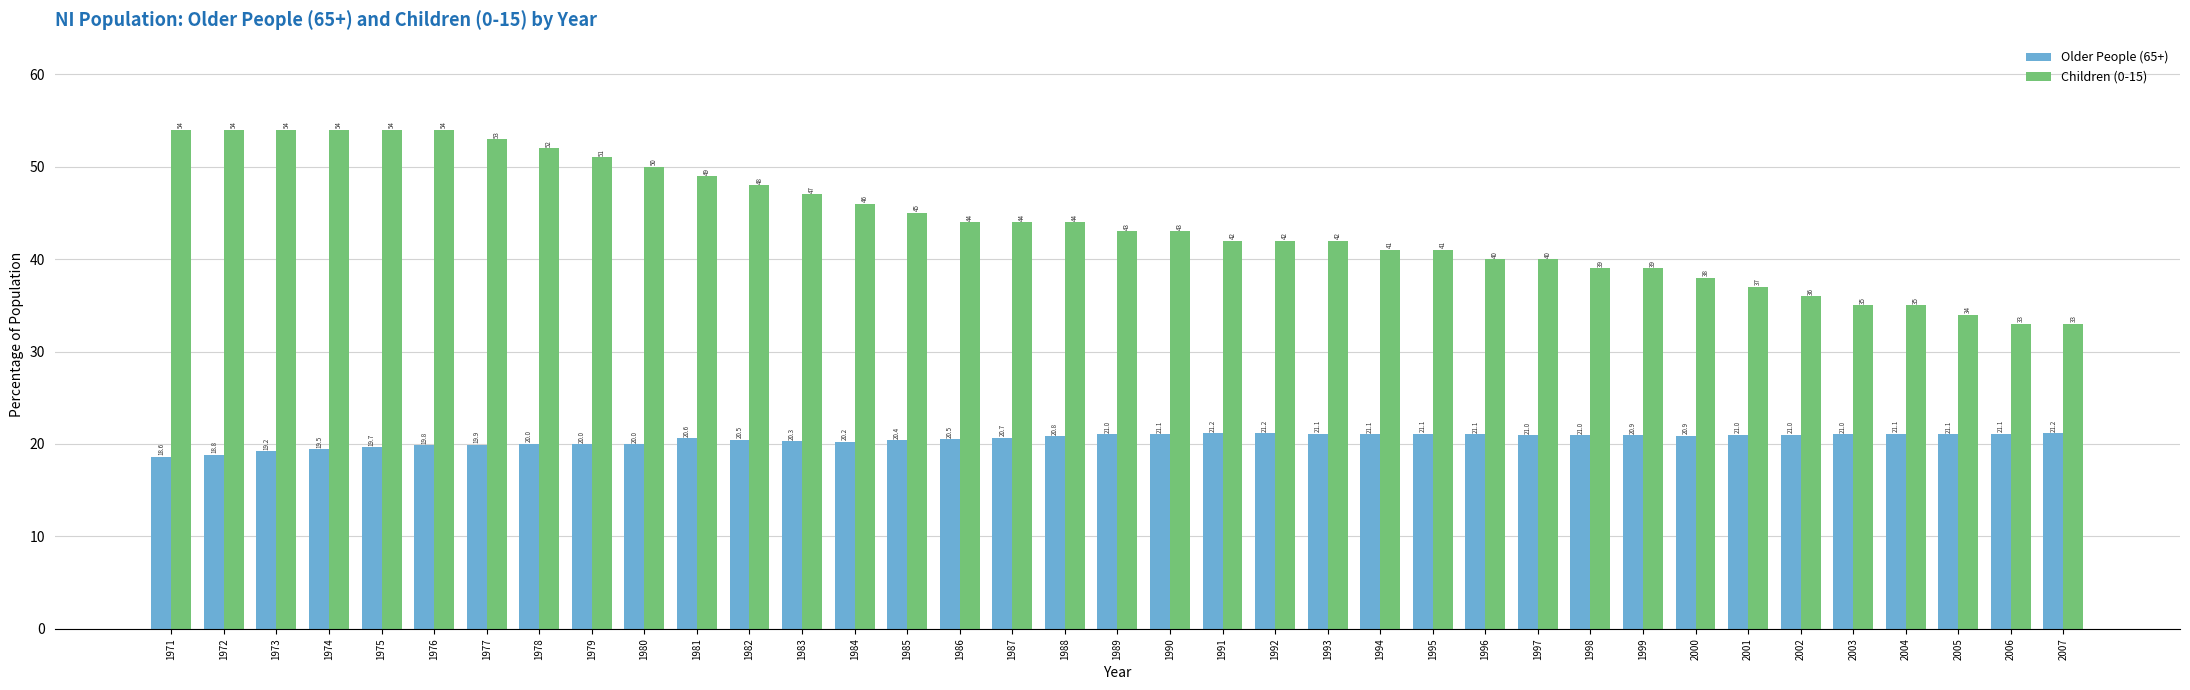

Reading right to left, extract all data points from this chart.

Older People (65+): 2007=21.2	2006=21.1	2005=21.1	2004=21.1	2003=21.0	2002=21.0	2001=21.0	2000=20.9	1999=20.9	1998=21.0	1997=21.0	1996=21.1	1995=21.1	1994=21.1	1993=21.1	1992=21.2	1991=21.2	1990=21.1	1989=21.0	1988=20.8	1987=20.7	1986=20.5	1985=20.4	1984=20.2	1983=20.3	1982=20.5	1981=20.6	1980=20.0	1979=20.0	1978=20.0	1977=19.9	1976=19.8	1975=19.7	1974=19.5	1973=19.2	1972=18.8	1971=18.6
Children (0-15): 2007=33.0	2006=33.0	2005=34.0	2004=35.0	2003=35.0	2002=36.0	2001=37.0	2000=38.0	1999=39.0	1998=39.0	1997=40.0	1996=40.0	1995=41.0	1994=41.0	1993=42.0	1992=42.0	1991=42.0	1990=43.0	1989=43.0	1988=44.0	1987=44.0	1986=44.0	1985=45.0	1984=46.0	1983=47.0	1982=48.0	1981=49.0	1980=50.0	1979=51.0	1978=52.0	1977=53.0	1976=54.0	1975=54.0	1974=54.0	1973=54.0	1972=54.0	1971=54.0